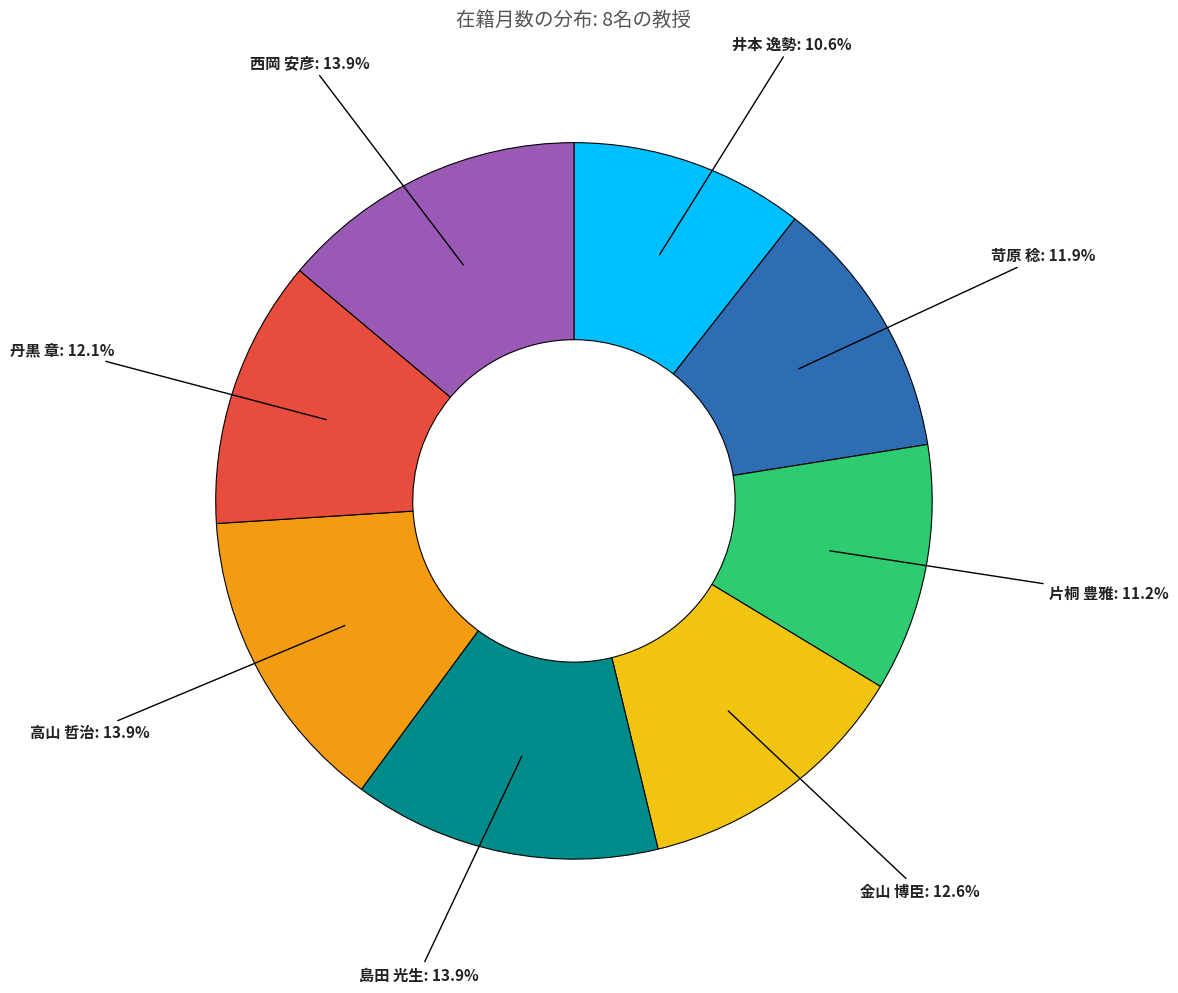

How many slices are in this pie chart?

8